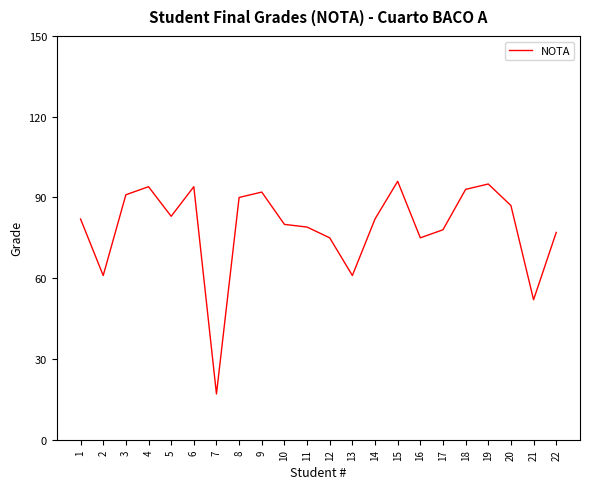

True or false: the data shows 75 at 12.

True